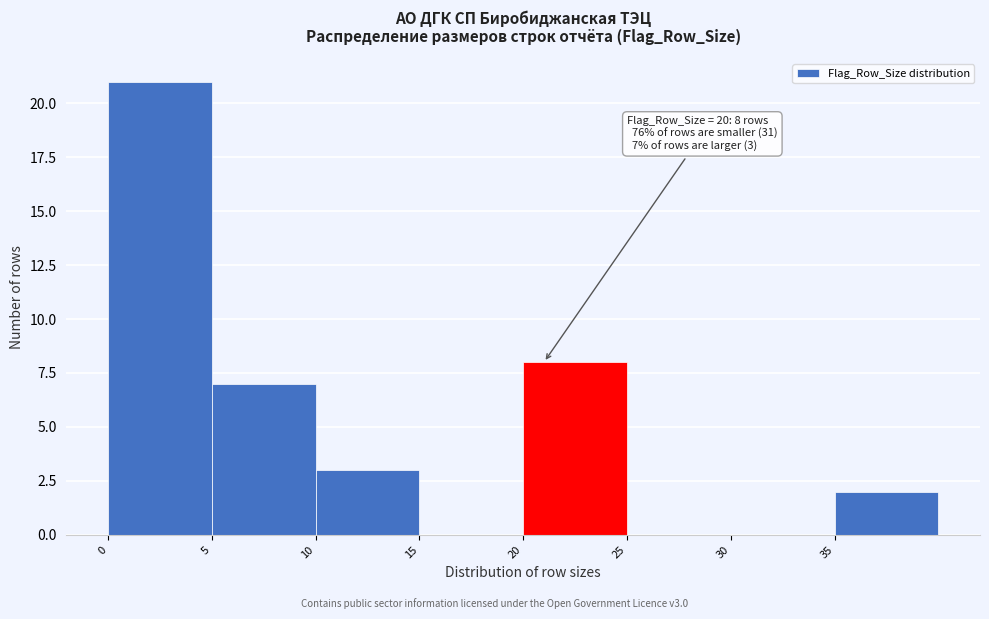

Which range on the x-axis has the tallest bar?

0 to 5